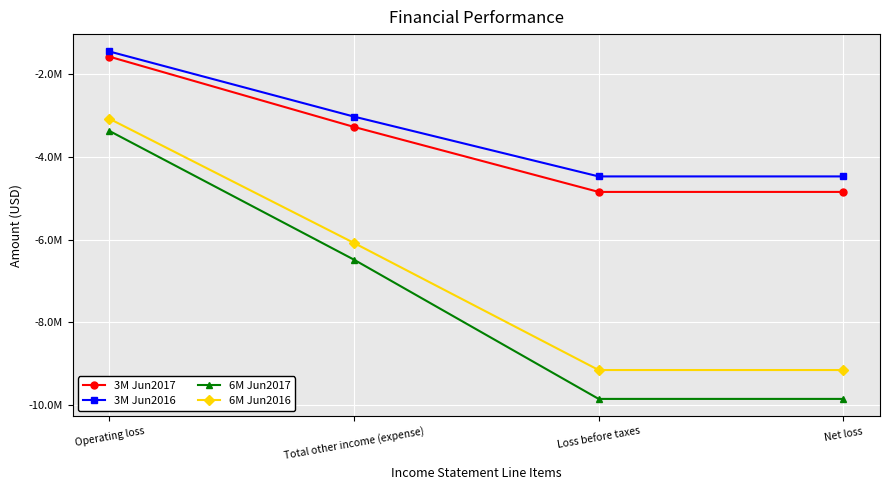

What are all the series names shown in the legend?

3M Jun2017, 3M Jun2016, 6M Jun2017, 6M Jun2016